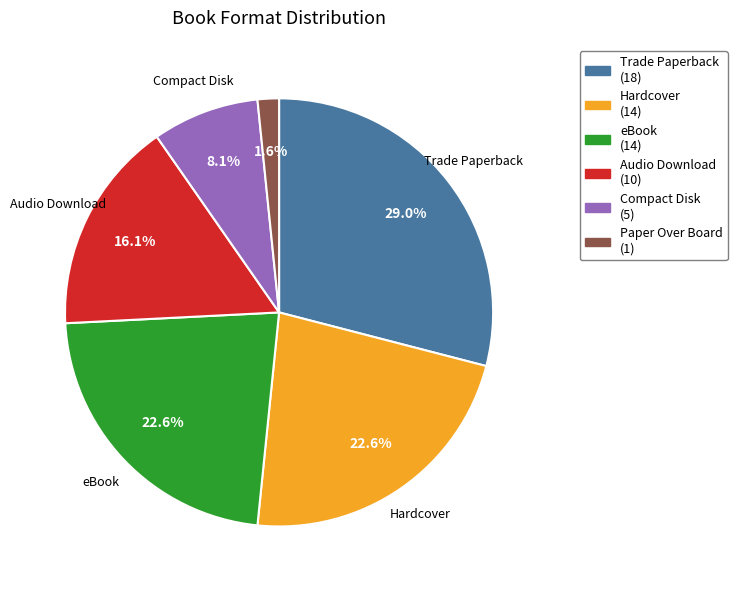

Does any single category account for the majority?

No